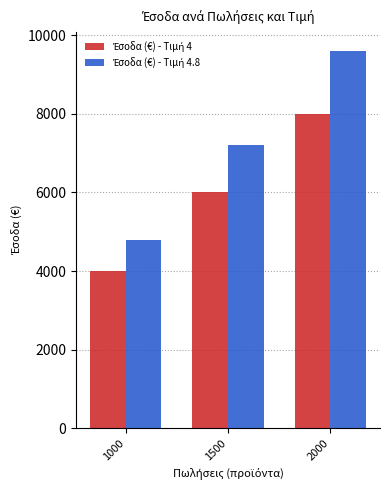

What is the total value across all series at 1000?

8800